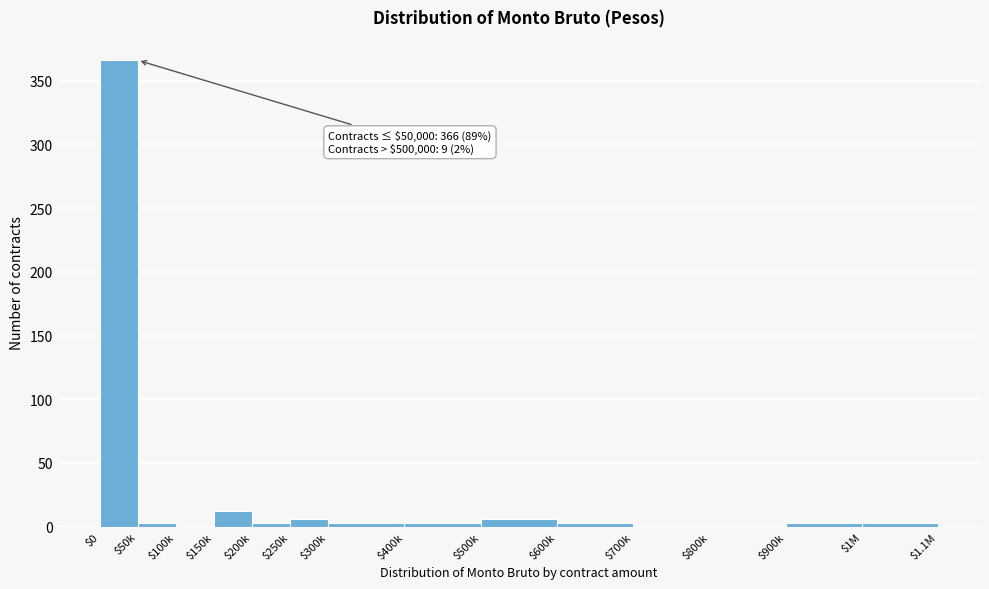

The chart shows a value of 3 at $200k. True or false?

True